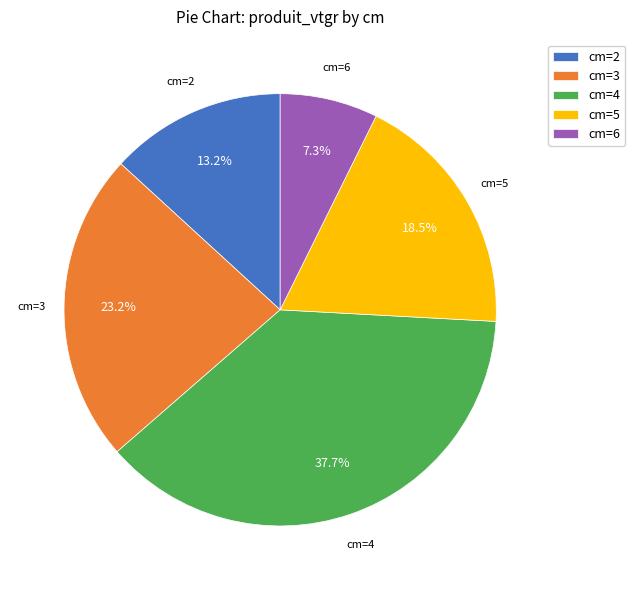

Which slice is the largest?

cm=4